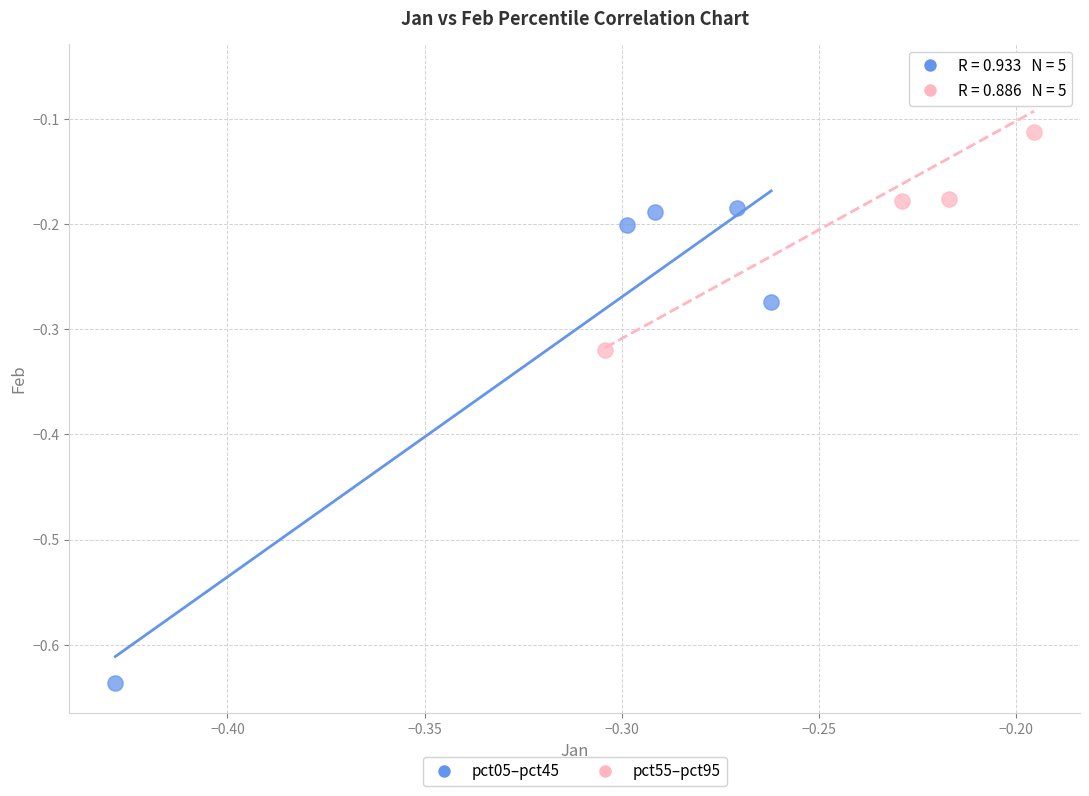

Which series contains the lowest Y value?

pct05–pct45